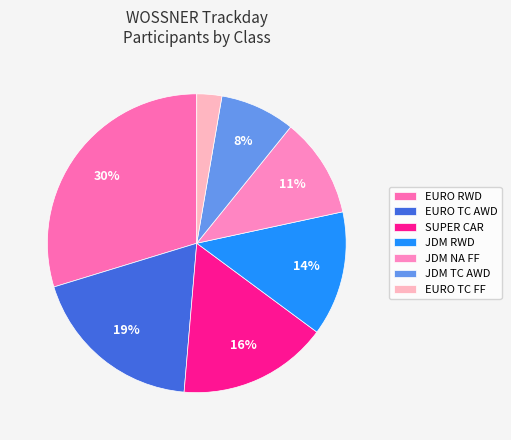

Does SUPER CAR account for over 50% of the chart?

No